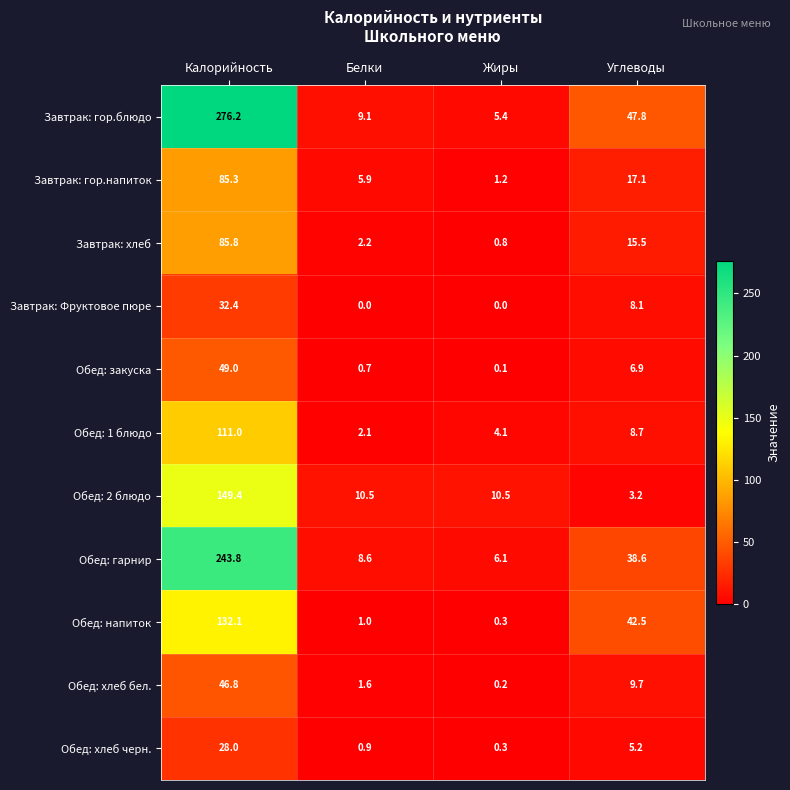

Rank the series at Углеводы from lowest to highest value.

Обед: 2 блюдо, Обед: хлеб черн., Обед: закуска, Завтрак: Фруктовое пюре, Обед: 1 блюдо, Обед: хлеб бел., Завтрак: хлеб, Завтрак: гор.напиток, Обед: гарнир, Обед: напиток, Завтрак: гор.блюдо